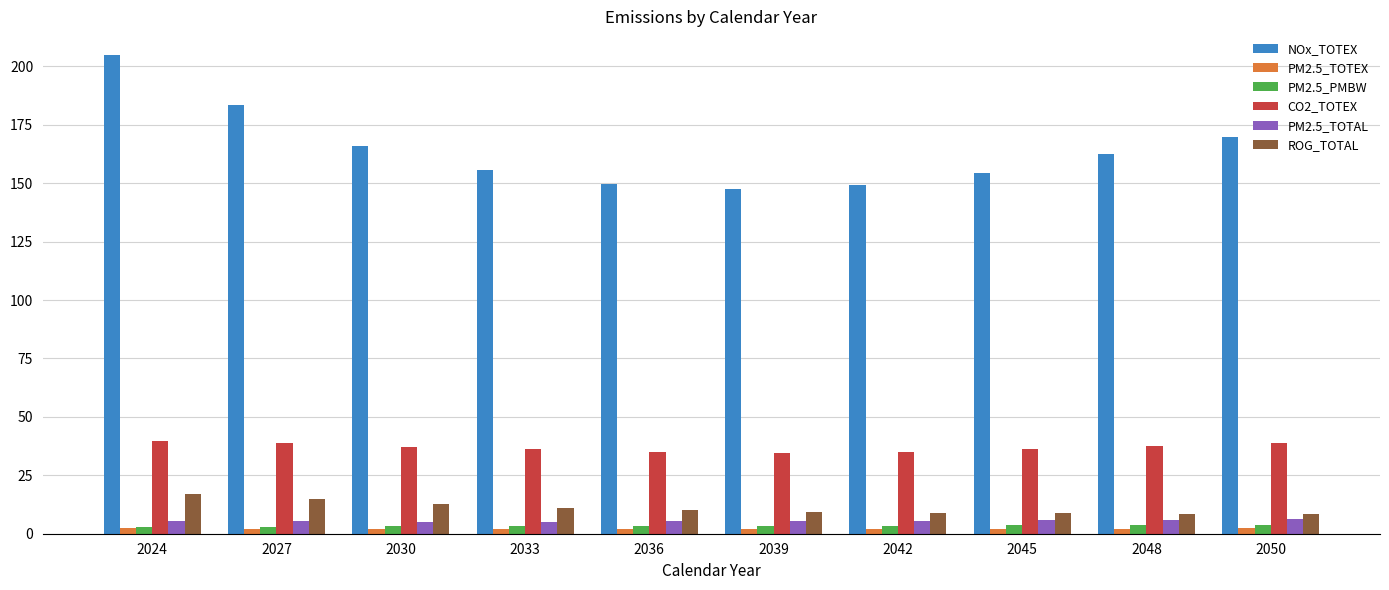

What is the difference between the maximum and second lowest values in the NOx_TOTEX series?

55.7